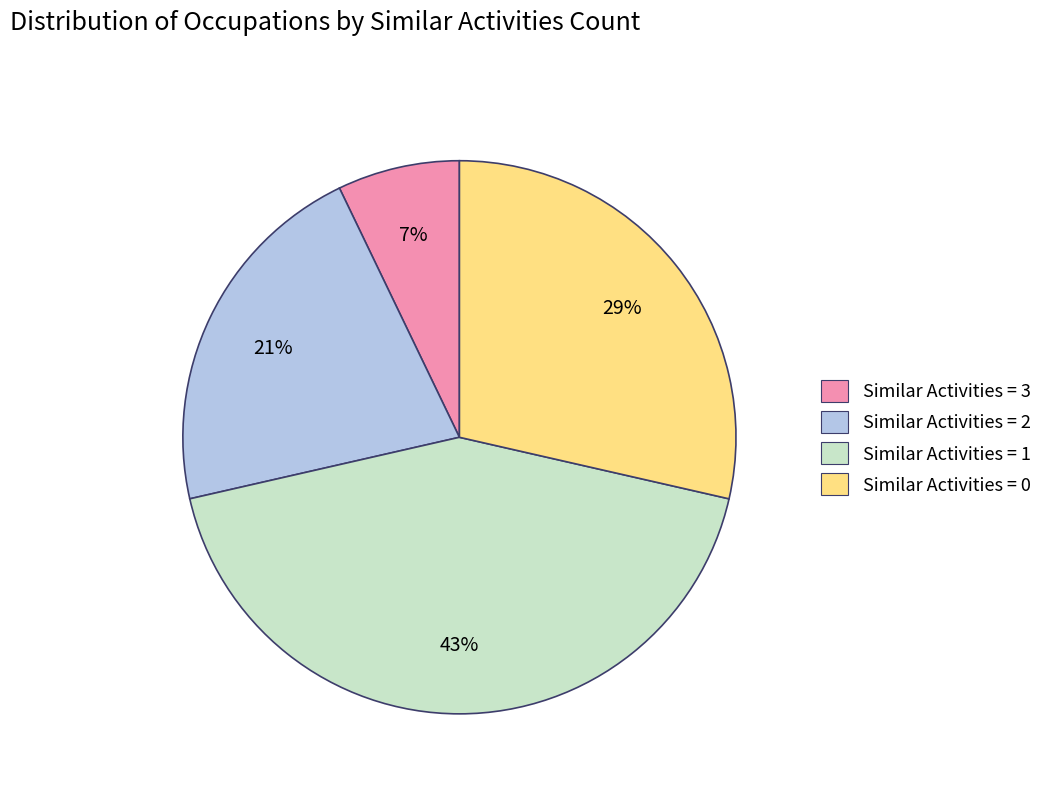

Does any single category account for the majority?

No